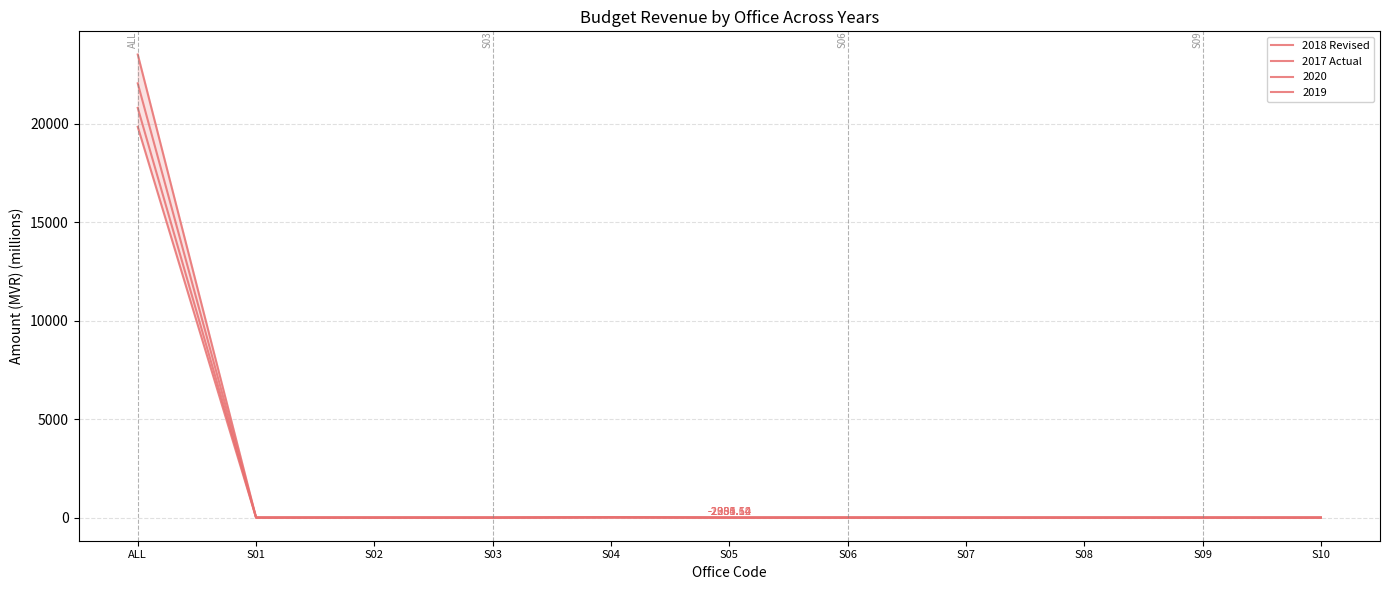

What is the label of the 5th point from the left?

S04